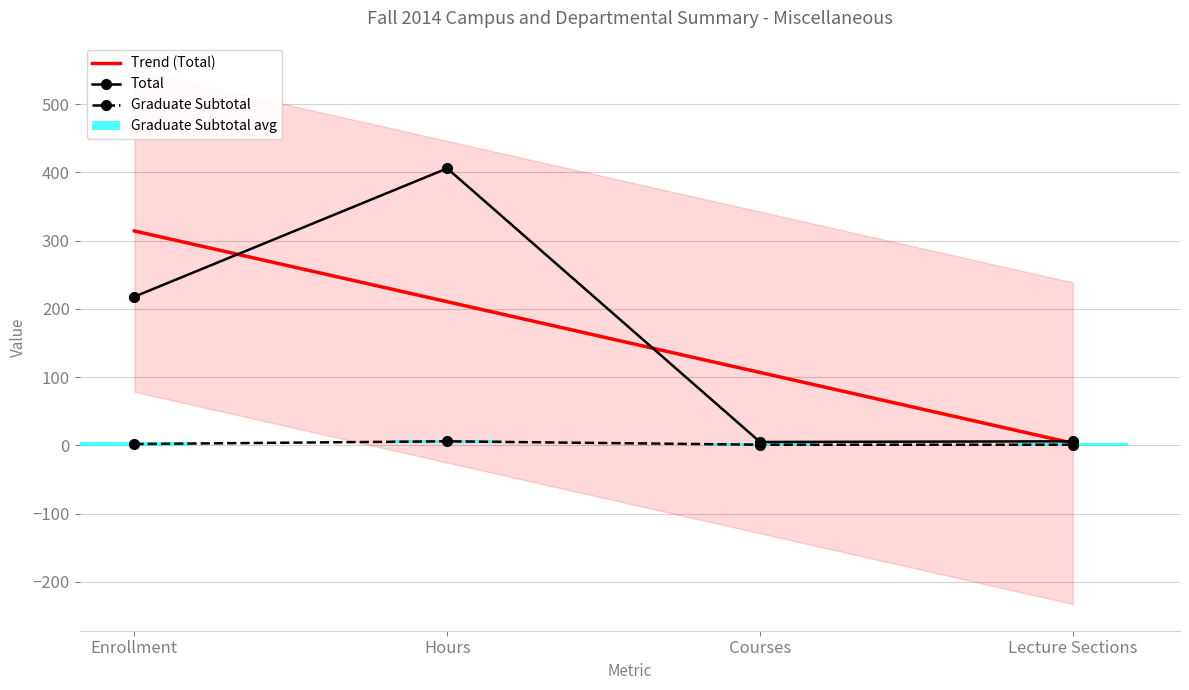

Count the Graduate Subtotal values in the range 1 to 6.

4